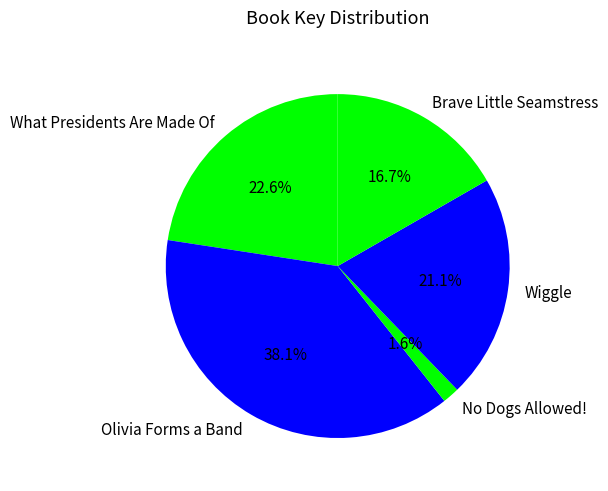

What percentage is NOT represented by Wiggle?

78.9%